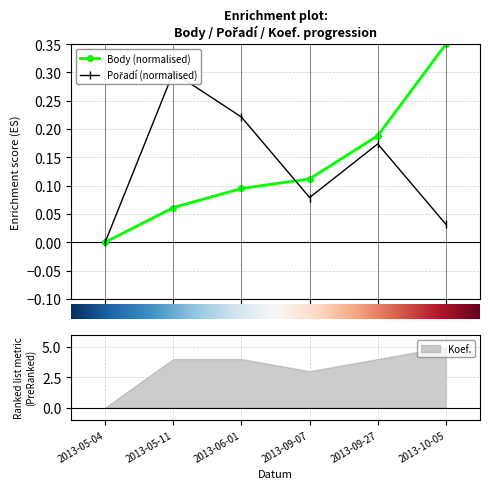

Read the Body (normalised) value at 2013-05-11.

0.1